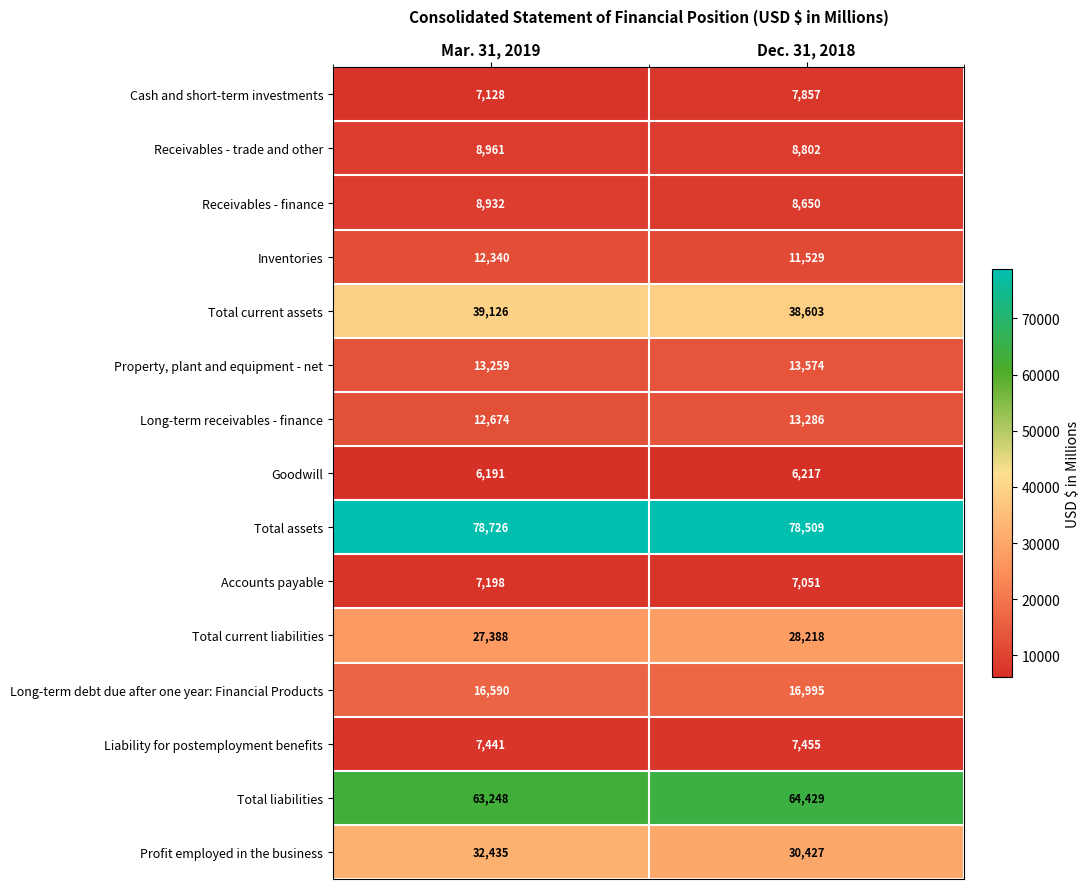

What is the difference between the Receivables - finance values at Mar. 31, 2019 and Dec. 31, 2018?

282